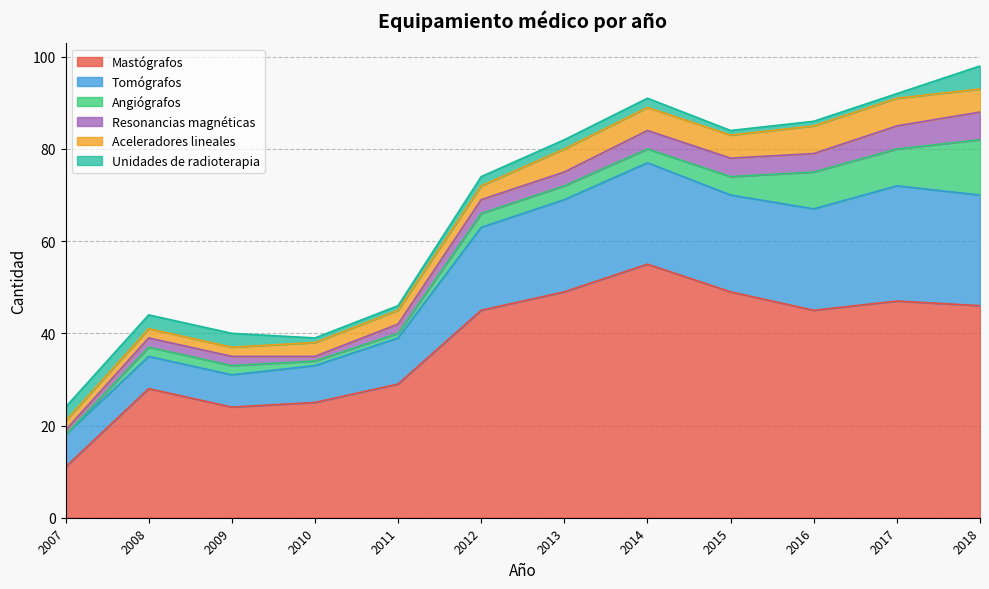

List the labels in order of Unidades de radioterapia value, largest first.

2018, 2007, 2008, 2009, 2012, 2013, 2014, 2010, 2011, 2015, 2016, 2017